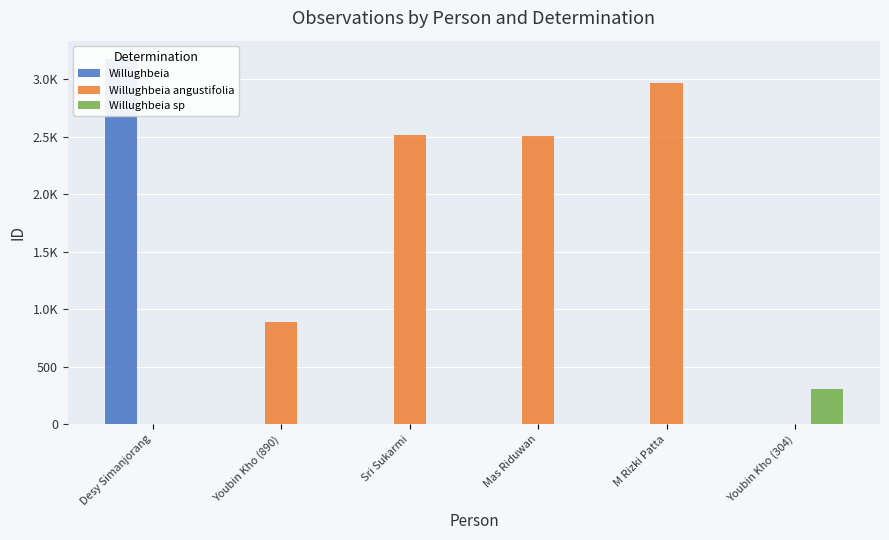

What is the greatest value displayed?

3178